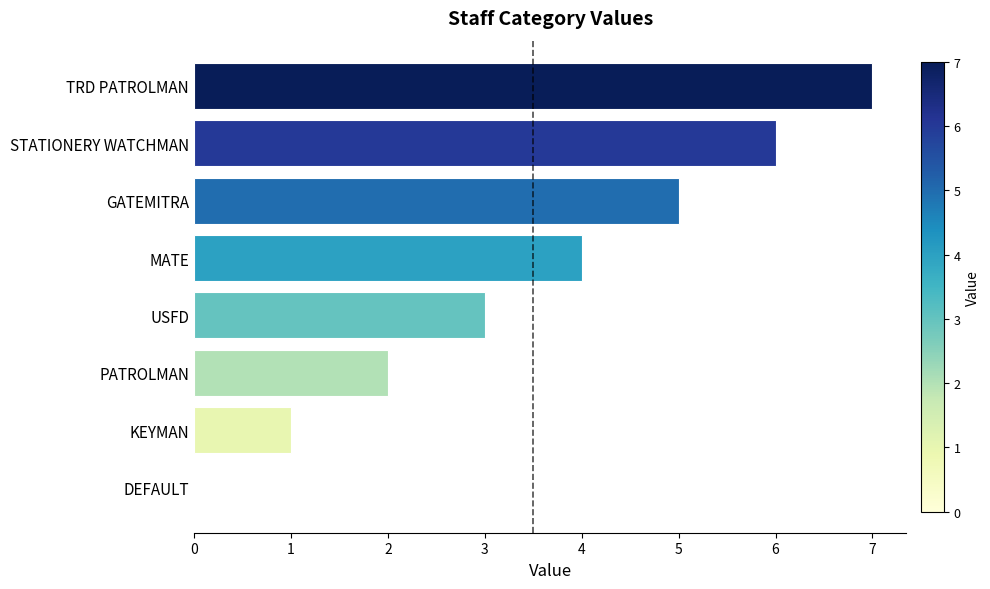

True or false: the data shows 1 at MATE.

False